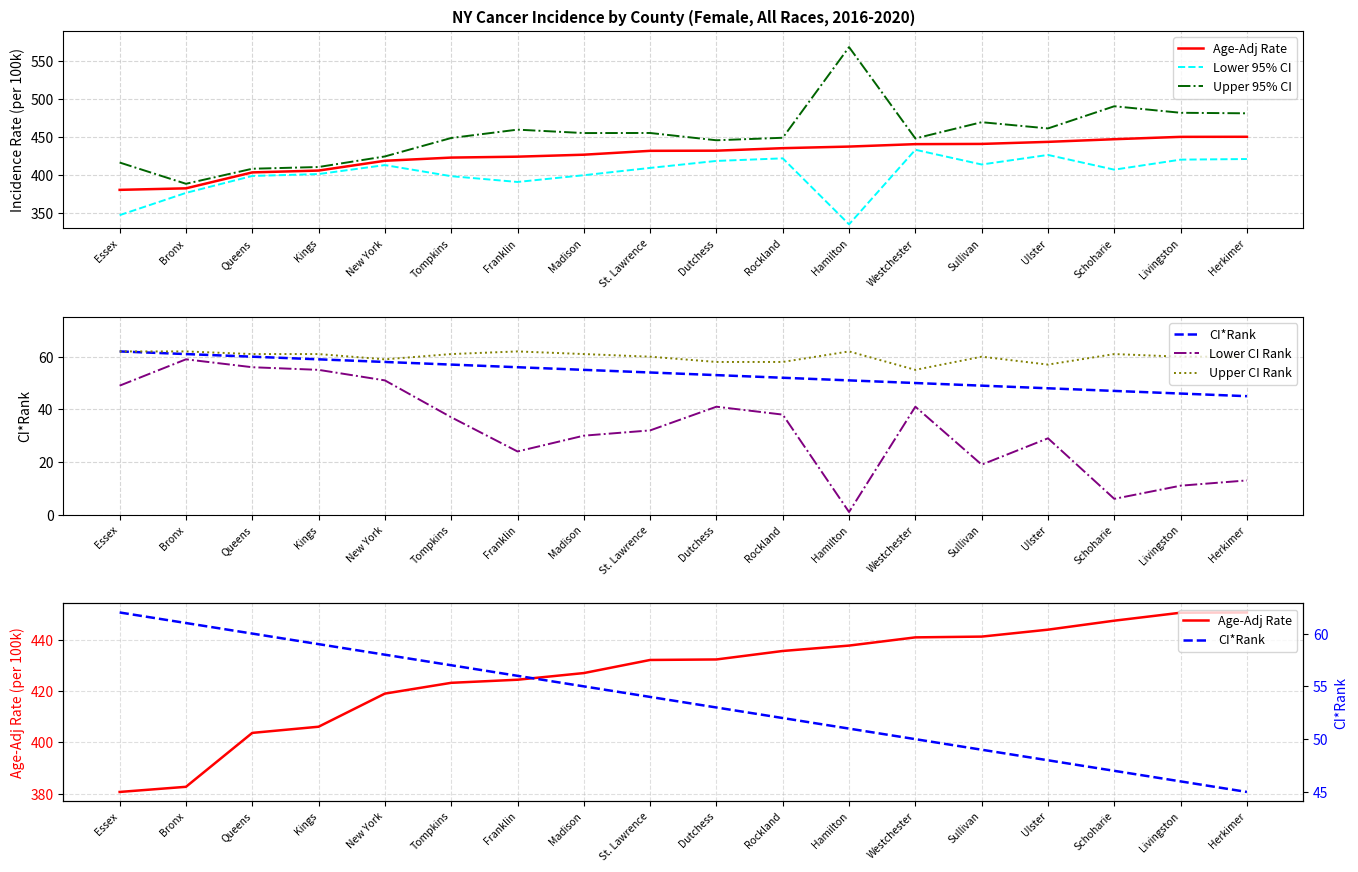

Which series has the widest spread of values?

Upper 95% CI